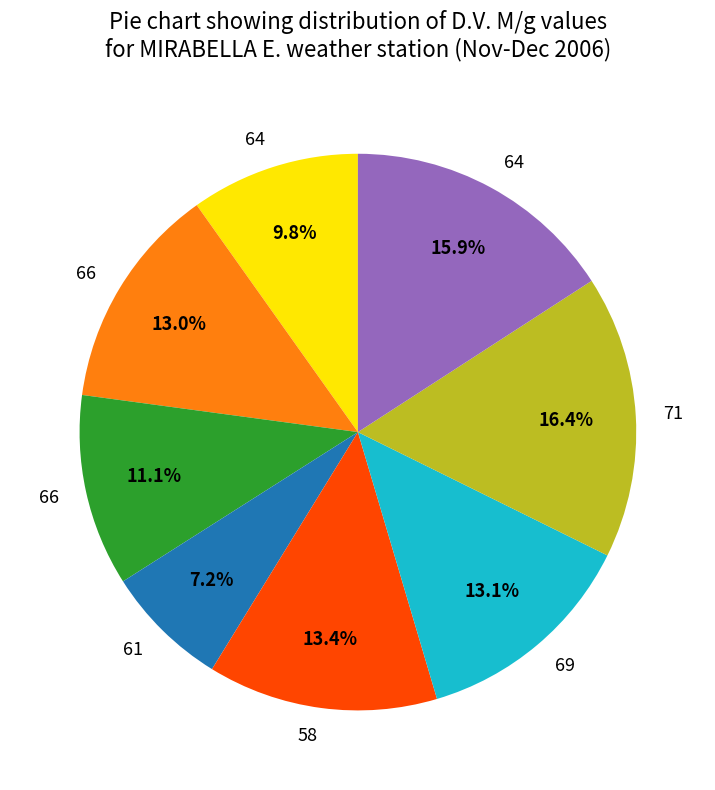

Is there any slice that represents more than half of the pie?

No